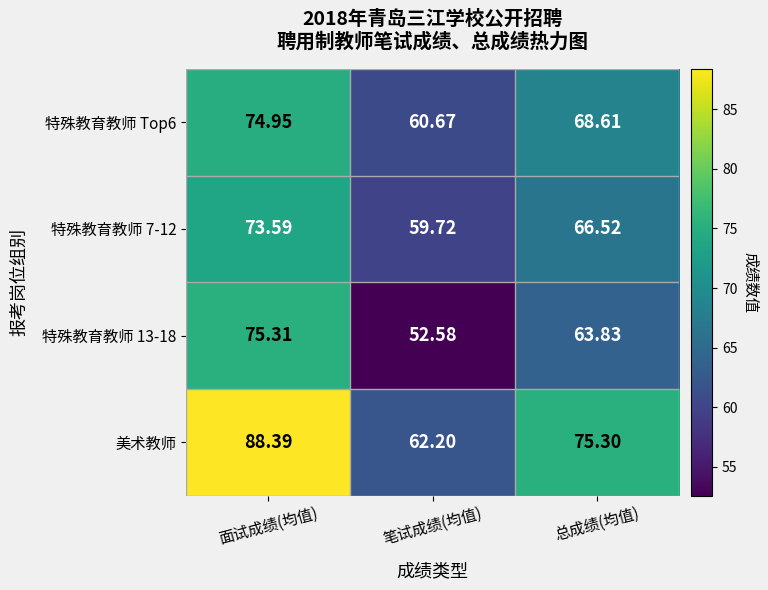

At 笔试成绩(均值), list the series in order from largest to smallest.

美术教师, 特殊教育教师 Top6, 特殊教育教师 7-12, 特殊教育教师 13-18